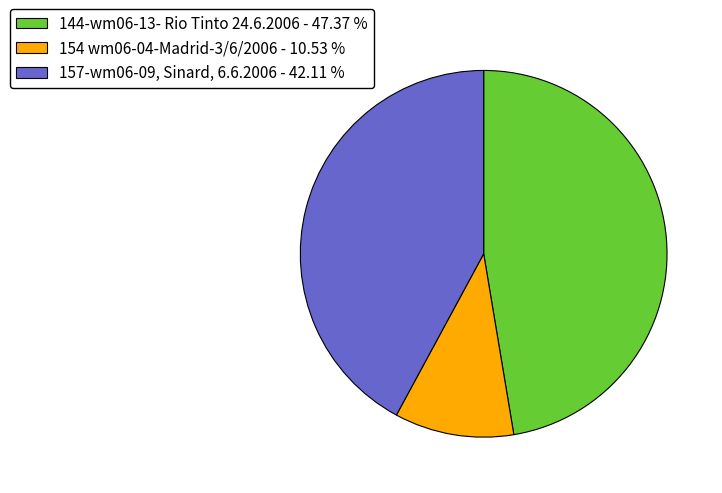

Do 157-wm06-09, Sinard, 6.6.2006 - 42.11 % and 154 wm06-04-Madrid-3/6/2006 - 10.53 % together represent more than half of the pie?

Yes